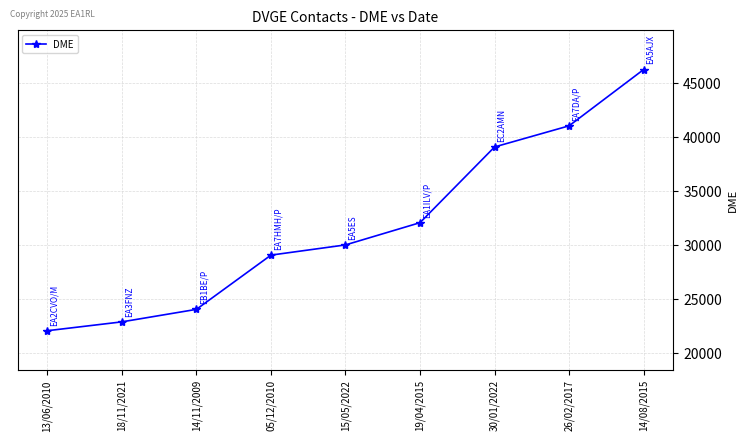

What is the change in value from 14/11/2009 to 19/04/2015?

+8008